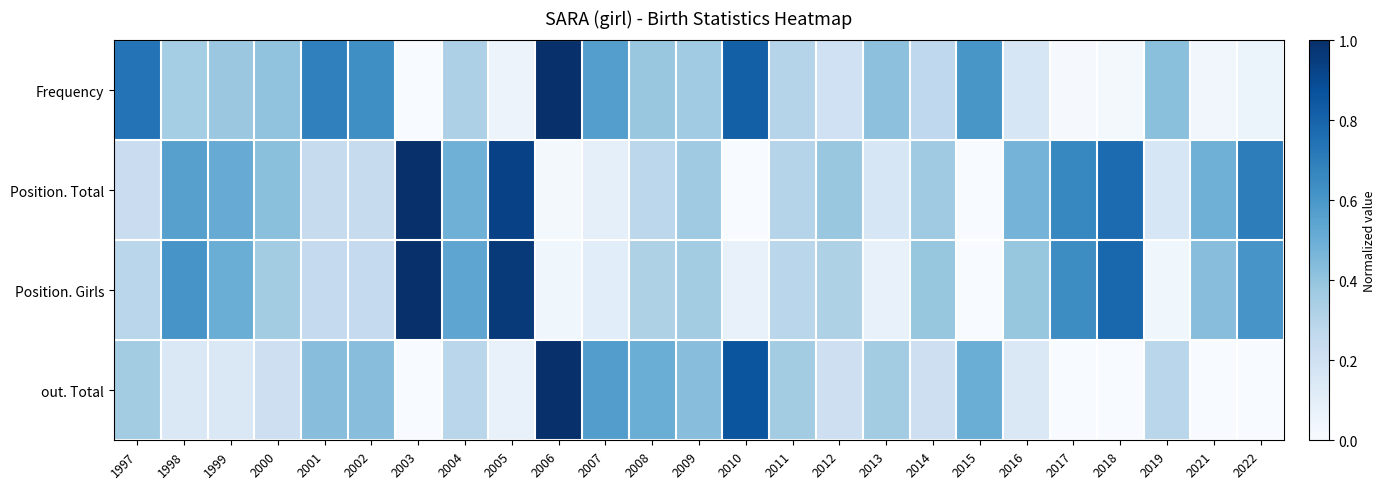

What is the spread (max minus min) of values at 2006?

1.0